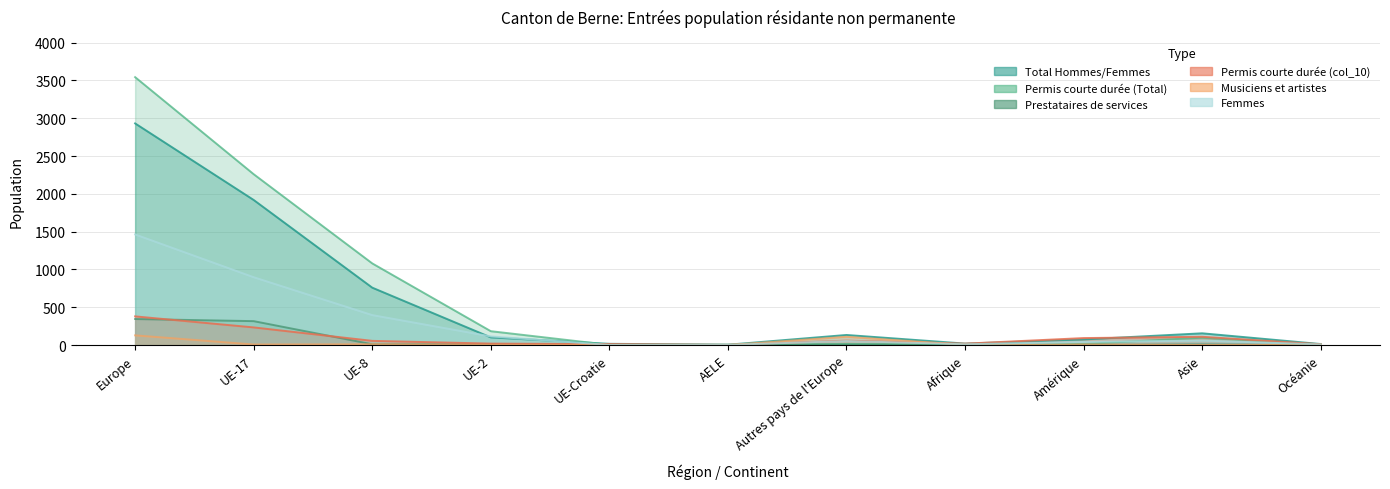

What is the average value of the Prestataires Total (col_7) series?

64